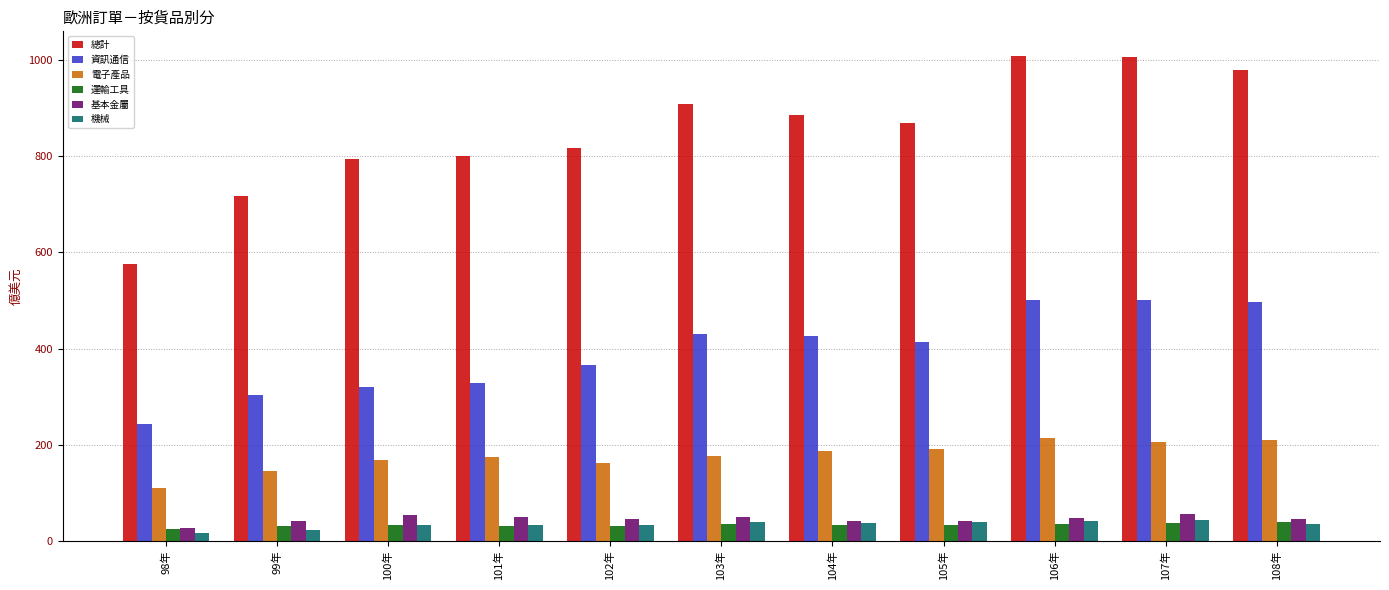

What is the total value across all series at 102年?

1451.9